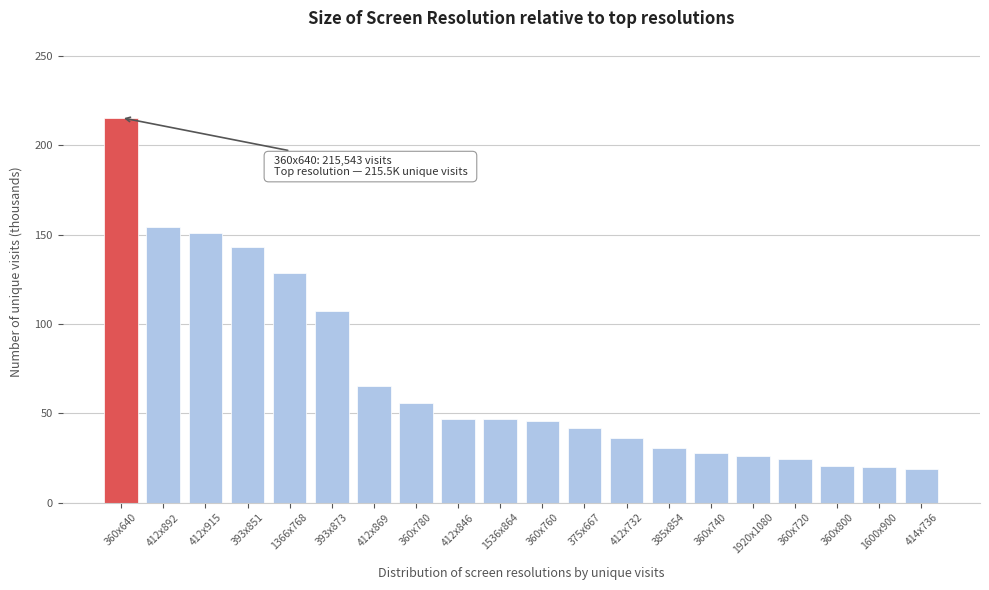

The chart shows a value of 18.8 at 414x736. True or false?

True